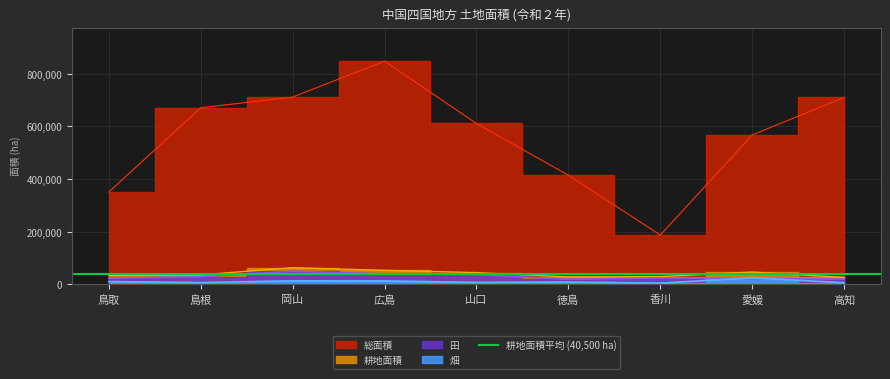

Which series has the largest range (max minus min)?

総面積